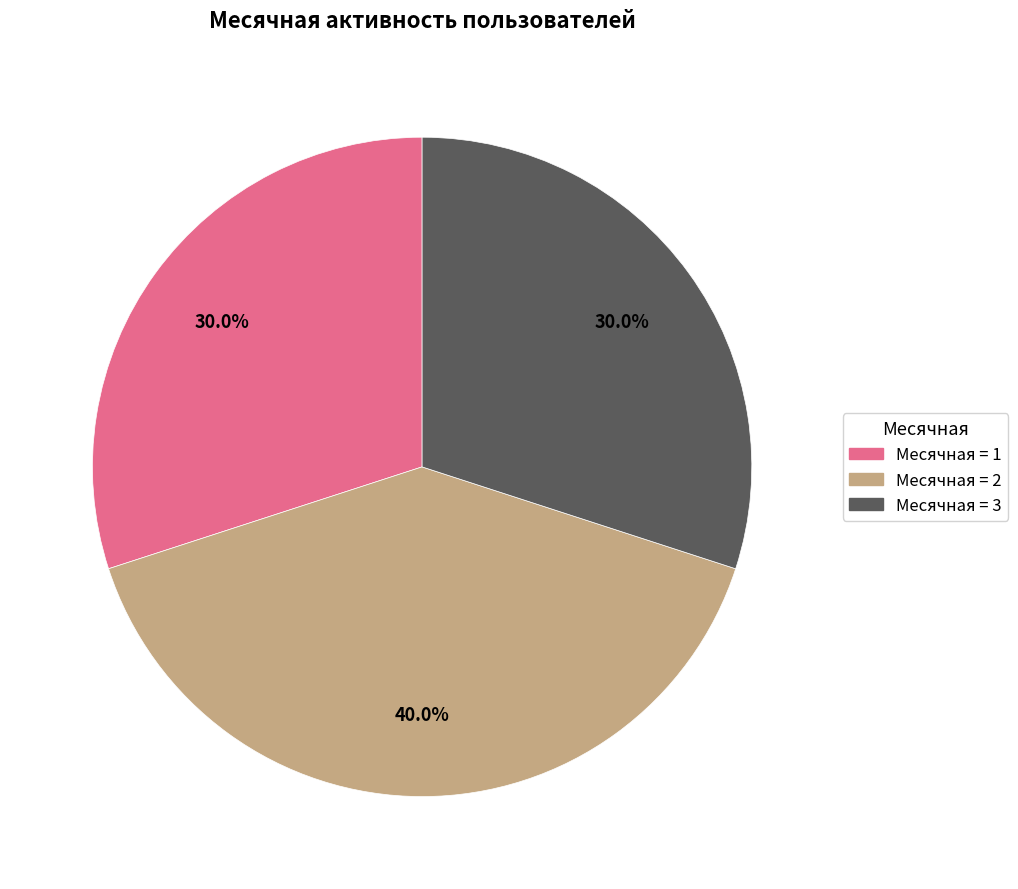

How many segments does this pie chart have?

3